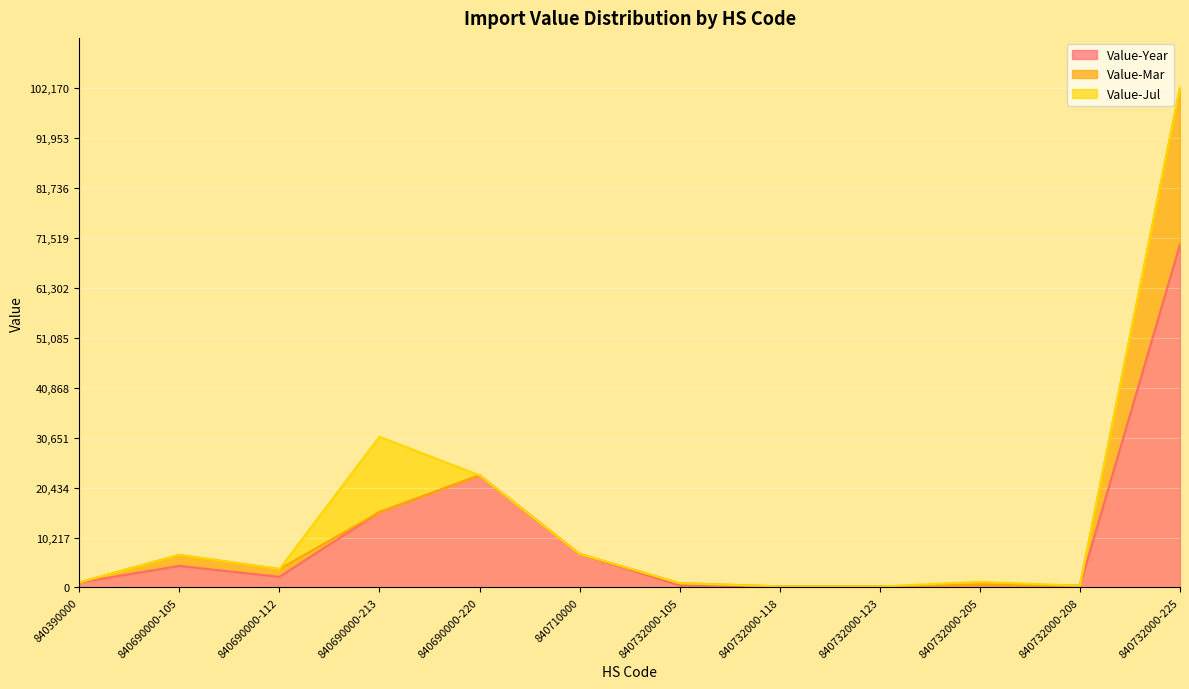

How many times do Value-Jul and Value-Mar cross each other?

1